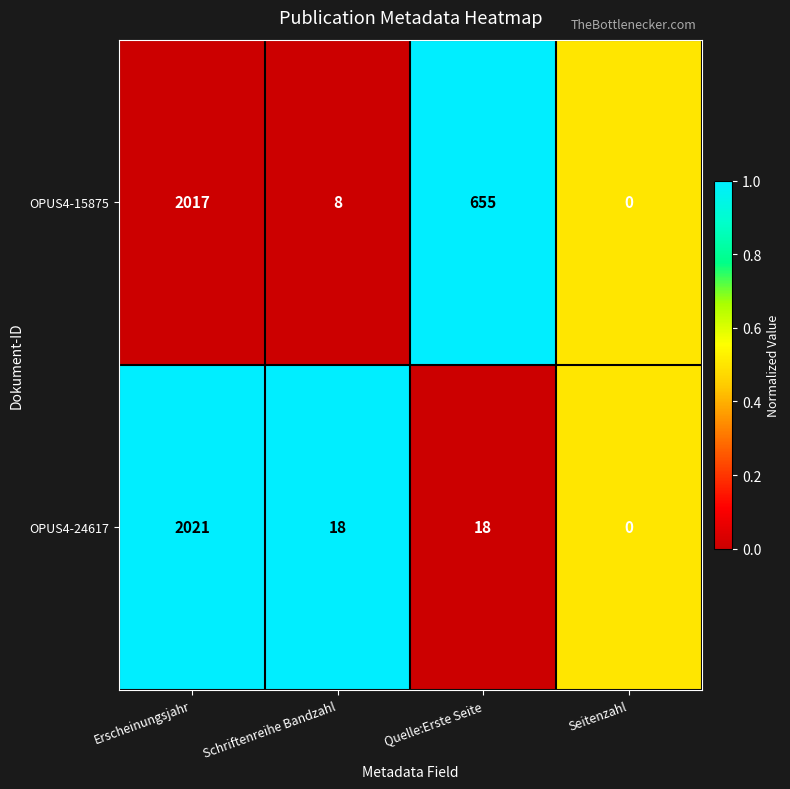

Reading left to right, transcribe all the data shown in this chart.

OPUS4-15875: Erscheinungsjahr=2017	Schriftenreihe Bandzahl=8	Quelle:Erste Seite=655	Seitenzahl=0
OPUS4-24617: Erscheinungsjahr=2021	Schriftenreihe Bandzahl=18	Quelle:Erste Seite=18	Seitenzahl=0